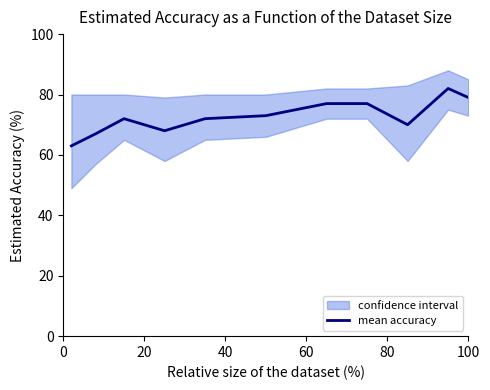

What is the minimum value for mean accuracy?

63